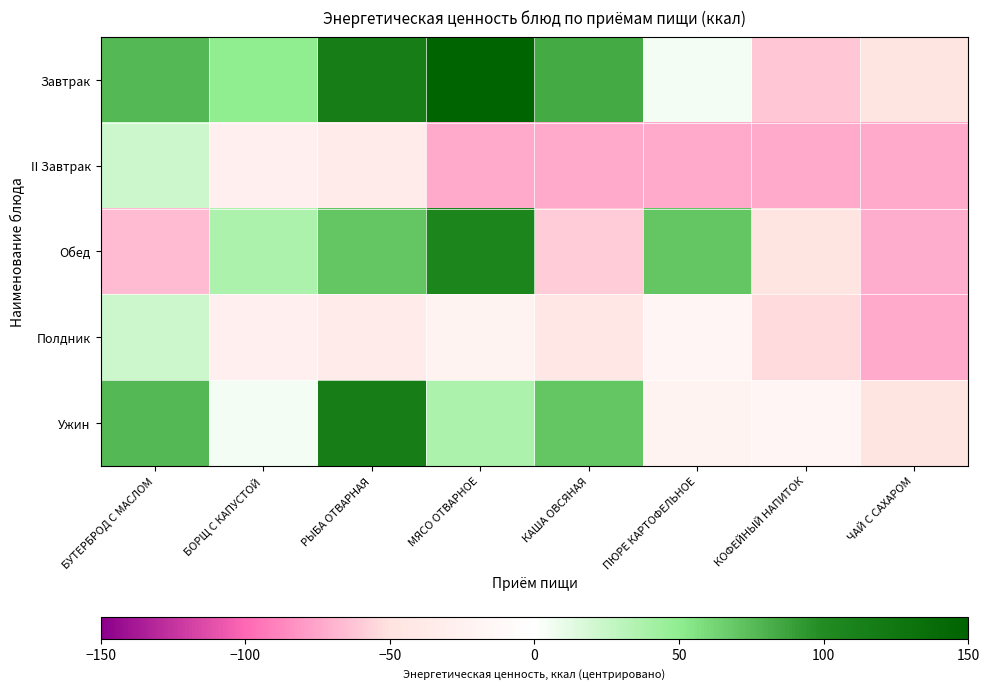

Rank the series by their maximum value, from highest to lowest.

Завтрак, Ужин, Обед, II Завтрак, Полдник